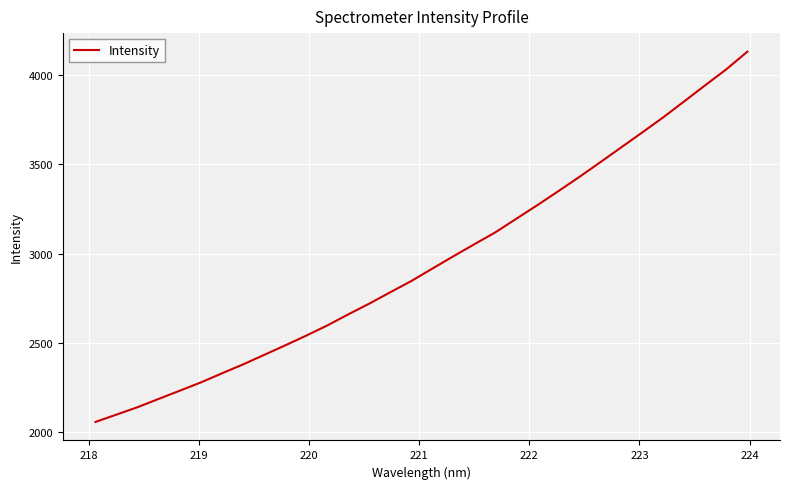

What is the difference between the maximum and minimum values?

2074.8